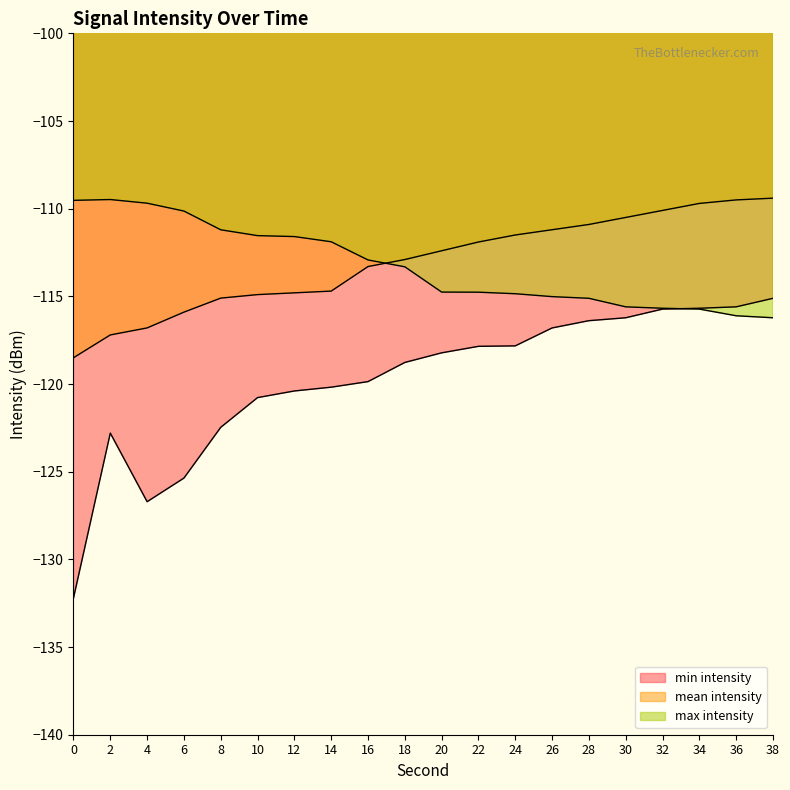

Which series has the largest total across all categories?

mean intensity